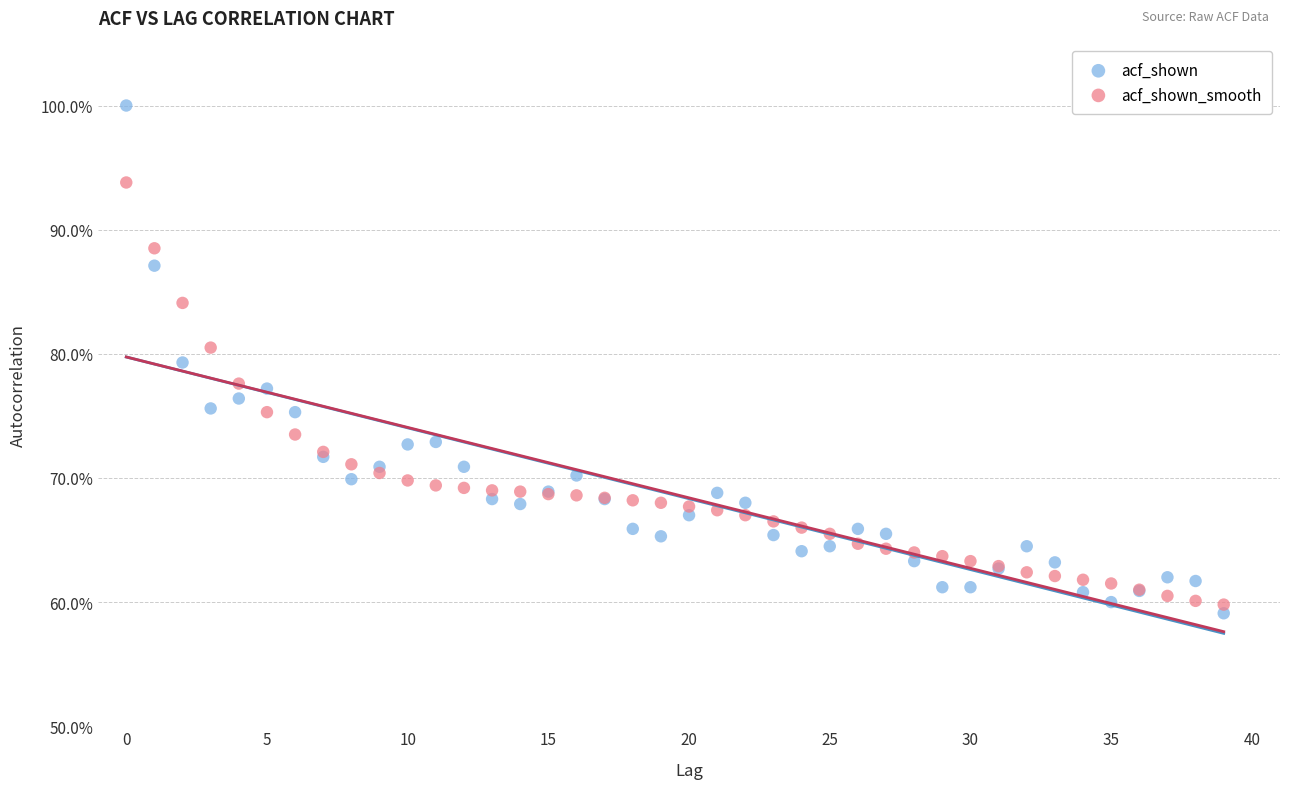

What are all the series names shown in the legend?

acf_shown, acf_shown_smooth